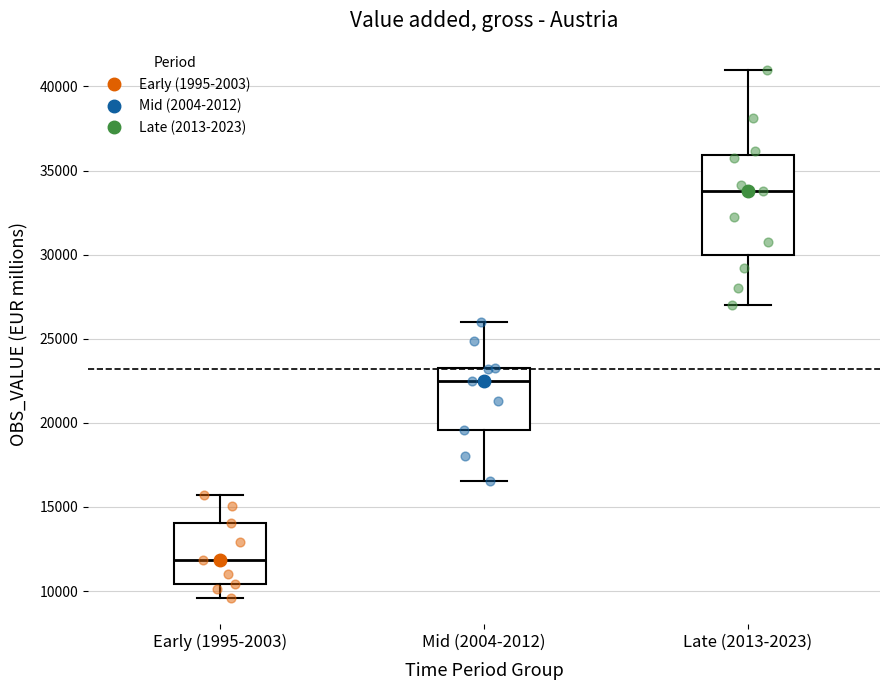

Which box has the highest median line?

Late (2013-2023)